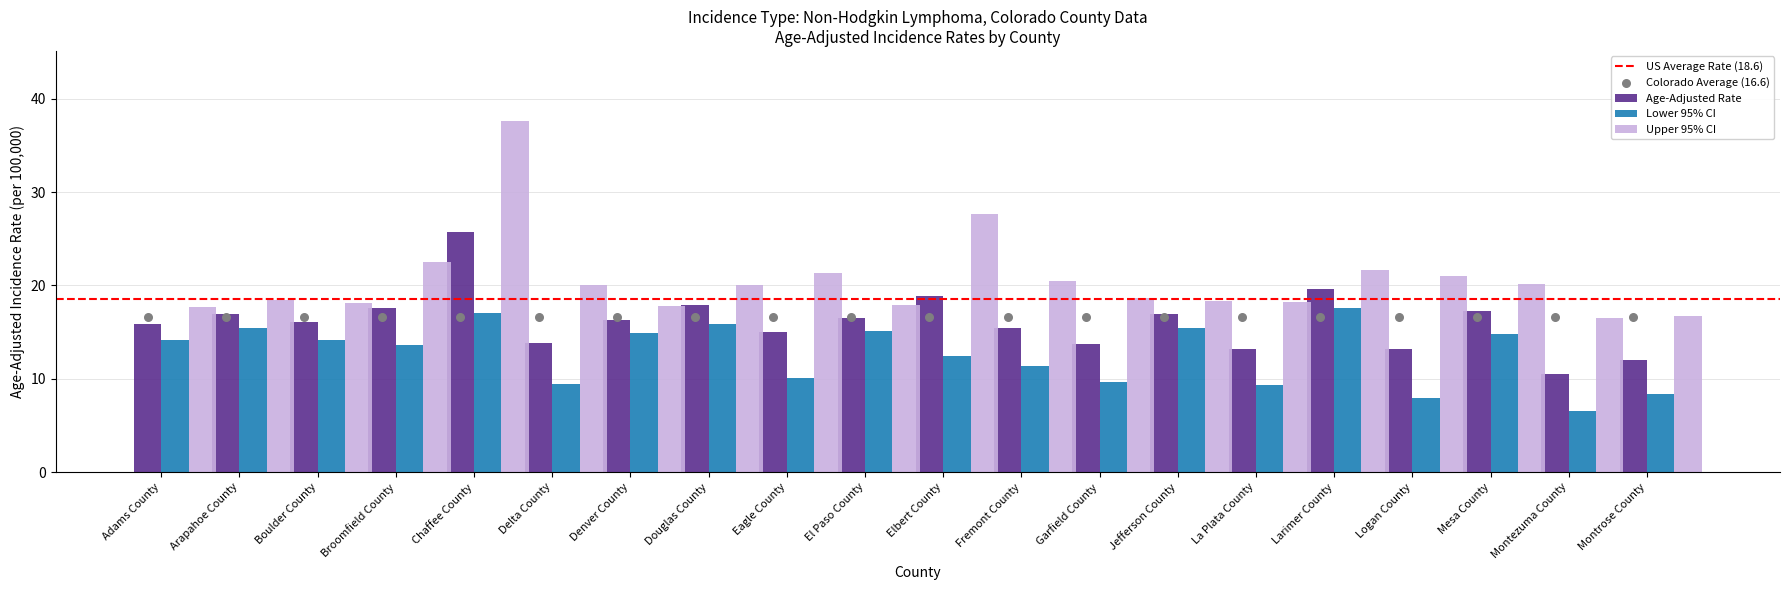

Is the value of Lower 95% CI at Chaffee County greater than the value of Upper 95% CI at Eagle County?

No